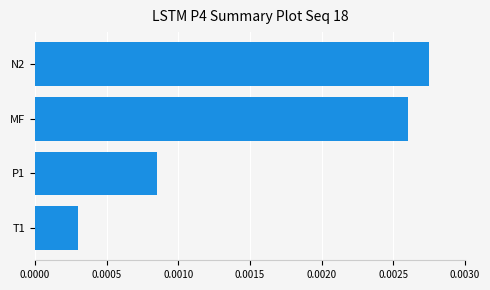

Where is the data nearest to the value 0?

T1